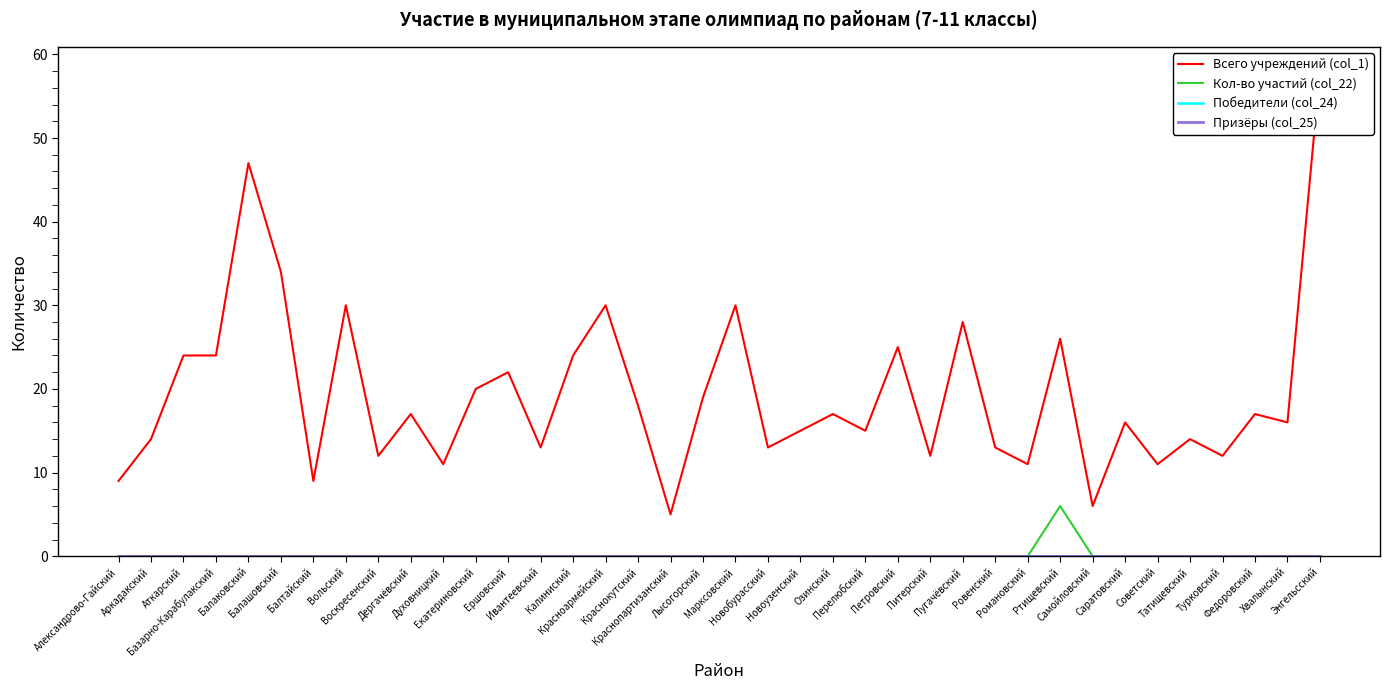

Which series has the largest total across all categories?

Всего учреждений (col_1)